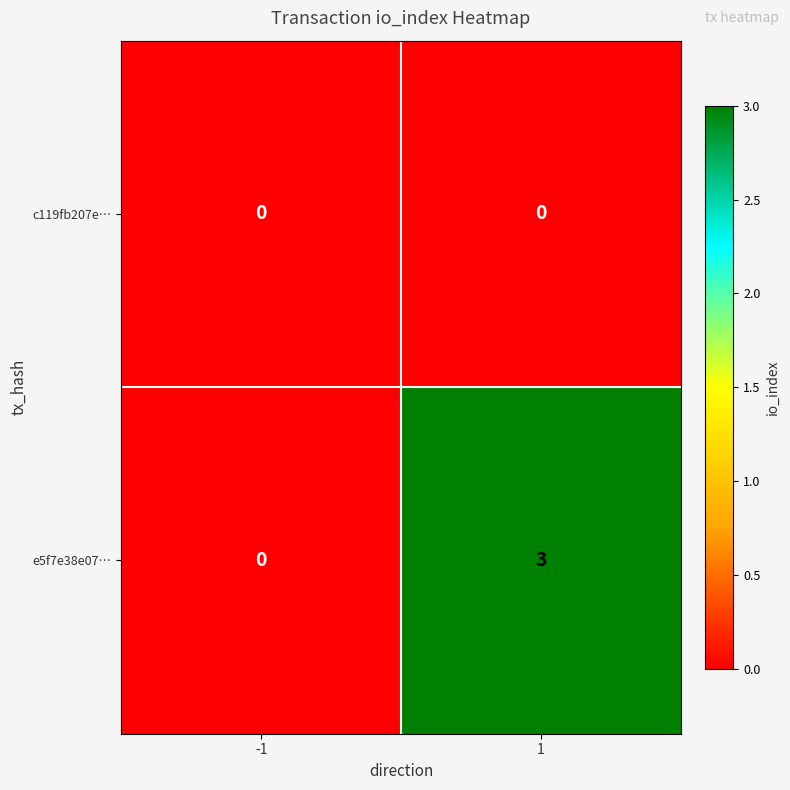

How many distinct data groups are displayed?

2